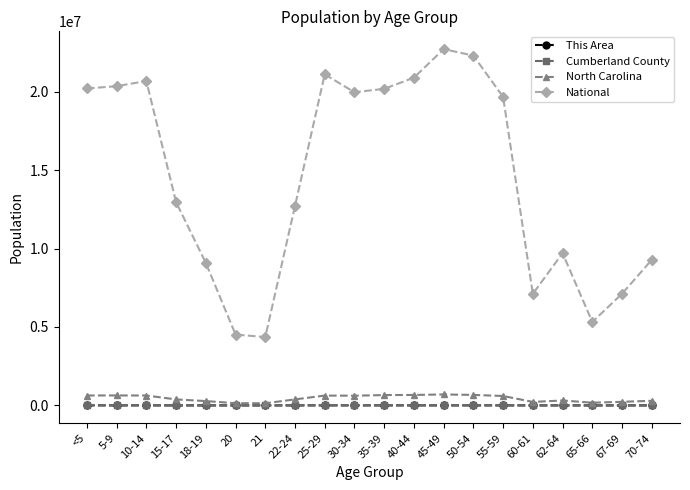

What is the spread (max minus min) of values at 70-74?

9278025